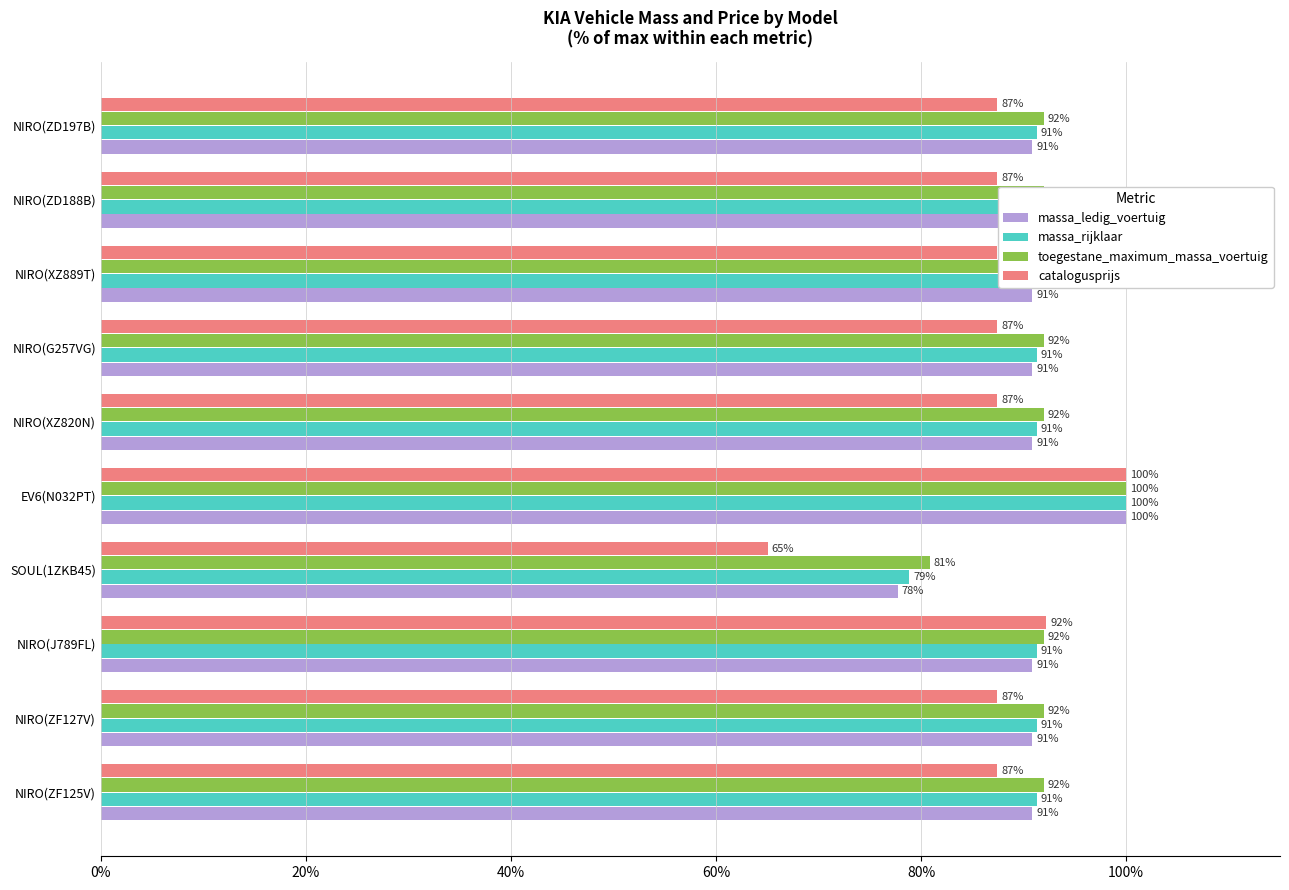

Which series changed the most between NIRO(J789FL) and NIRO(XZ889T)?

catalogusprijs